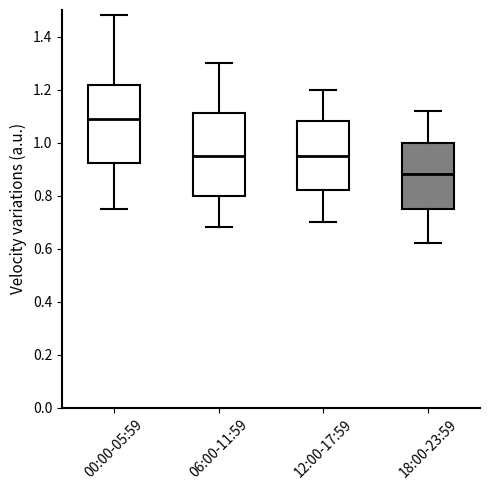

Where does the lower whisker of the box for 06:00-11:59 end on the y-axis? The values are not printed on the chart, so give them approximately, as read against the axis.

0.68